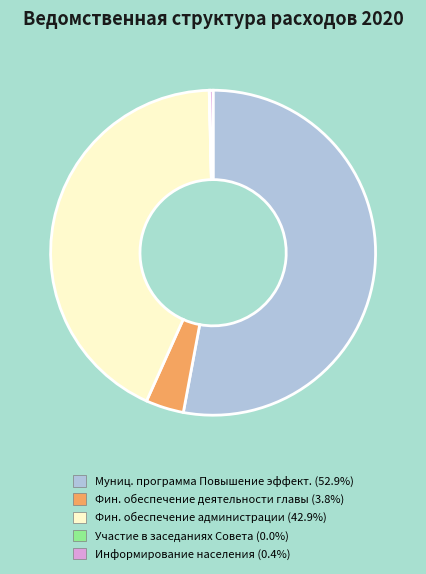

Approximately how many times larger is the value at Фин. обеспечение администрации (42.9%) compared to Фин. обеспечение деятельности главы (3.8%)?

11.3